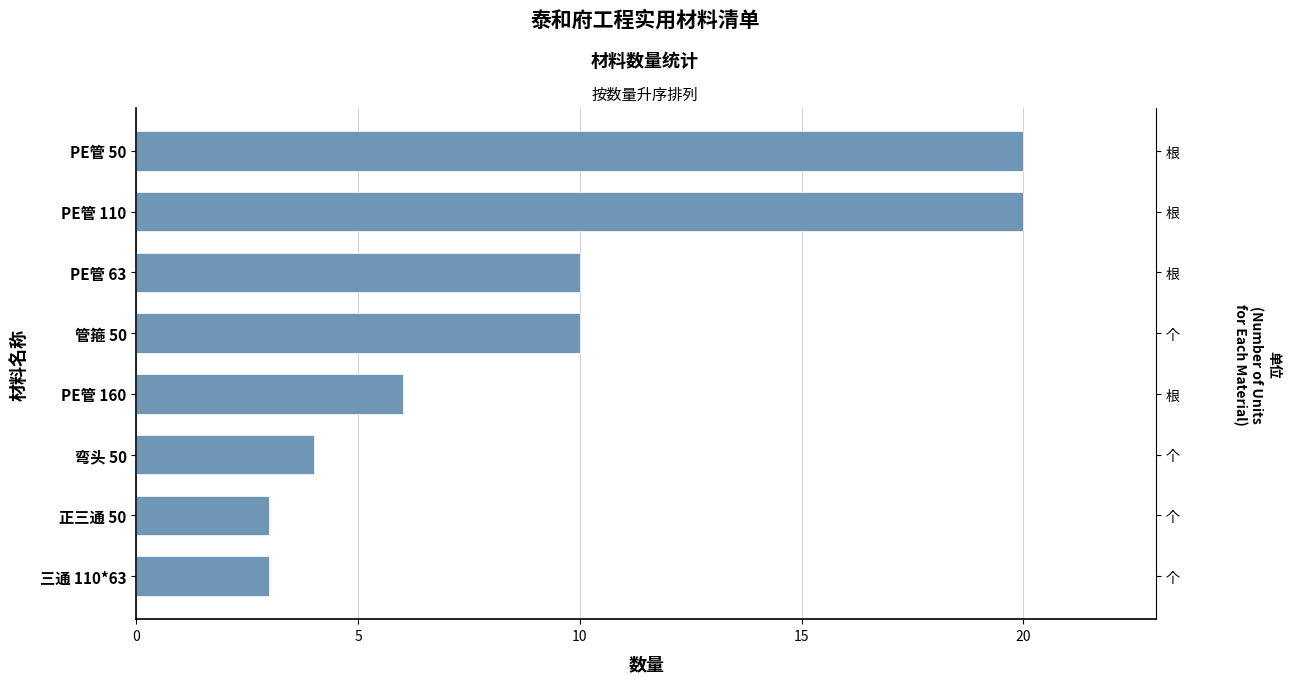

What is the value of the 5th bar from the left?

10